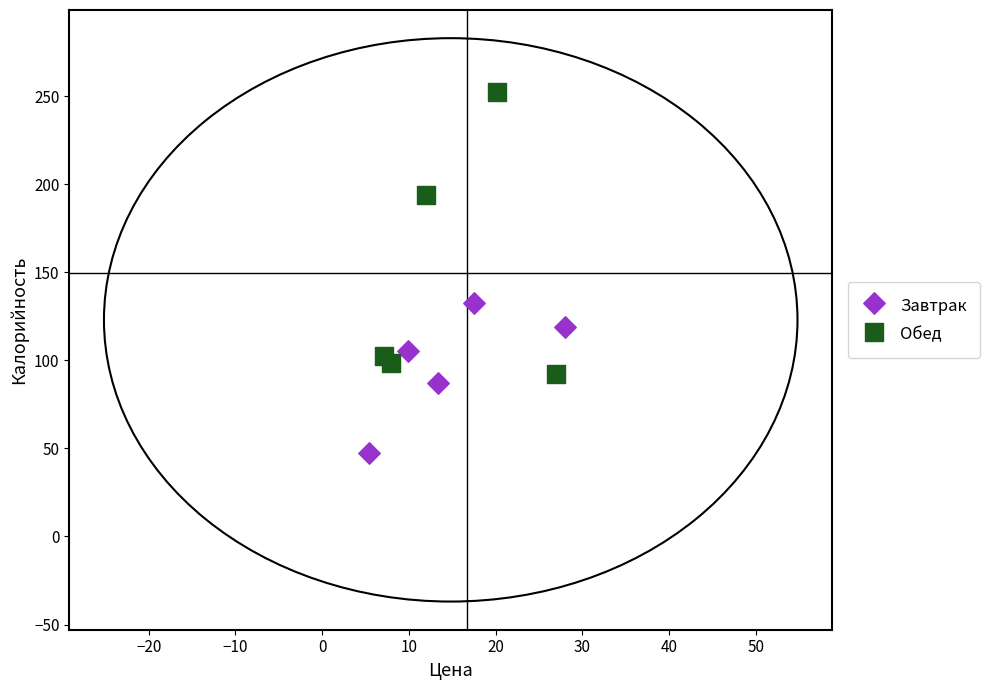

What are all the series names shown in the legend?

Завтрак, Обед